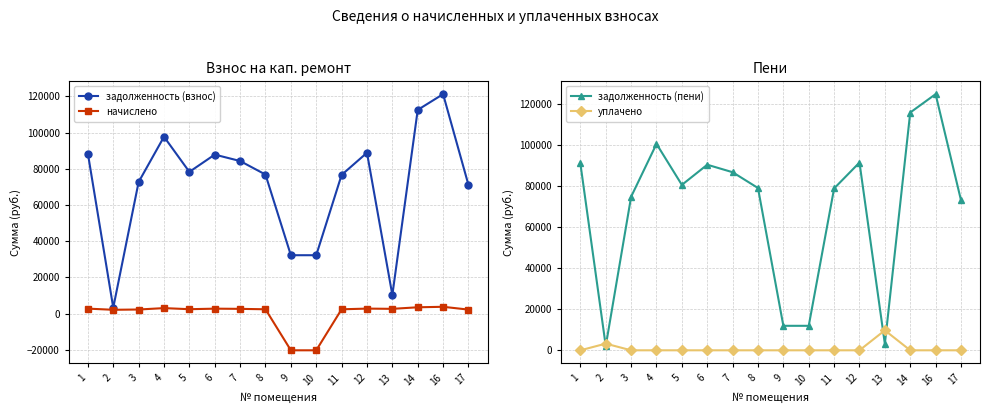

How many values in the задолженность (взнос) series exceed 78273?

8